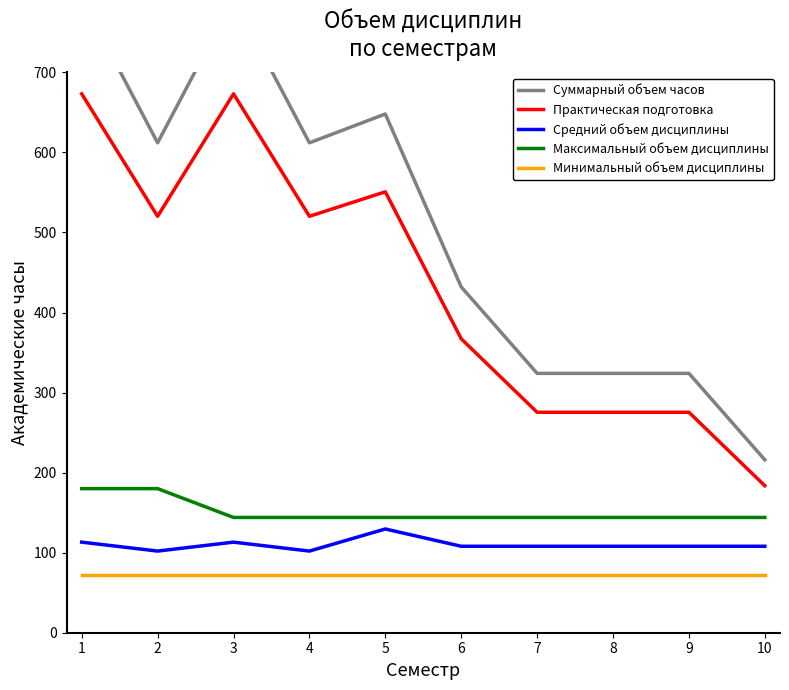

Which series has the largest range (max minus min)?

Суммарный объем часов